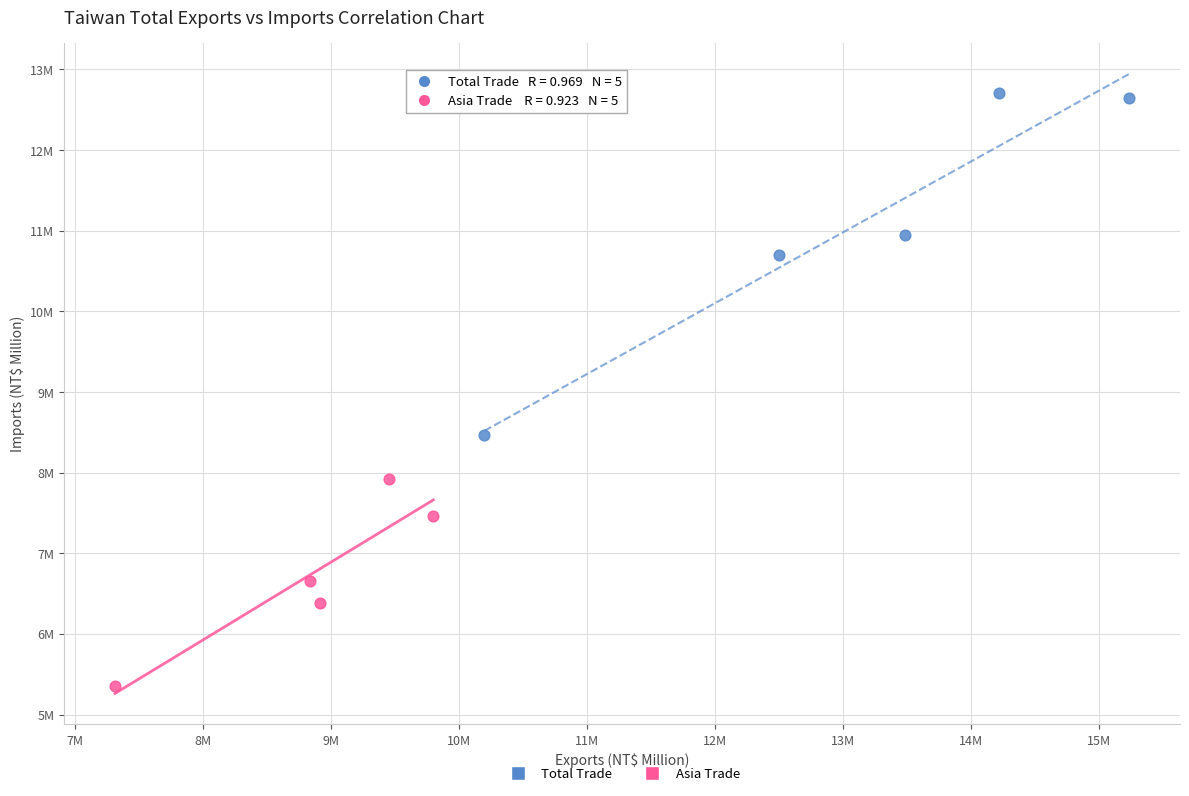

What are all the series names shown in the legend?

Total Trade, Asia Trade